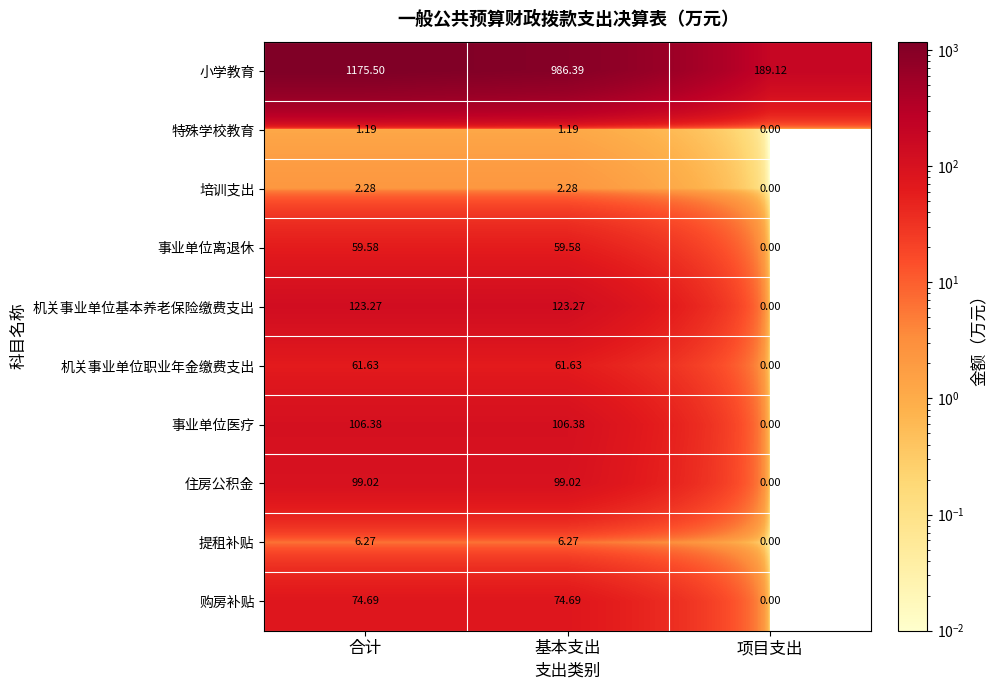

Which label corresponds to the largest value in the chart?

合计